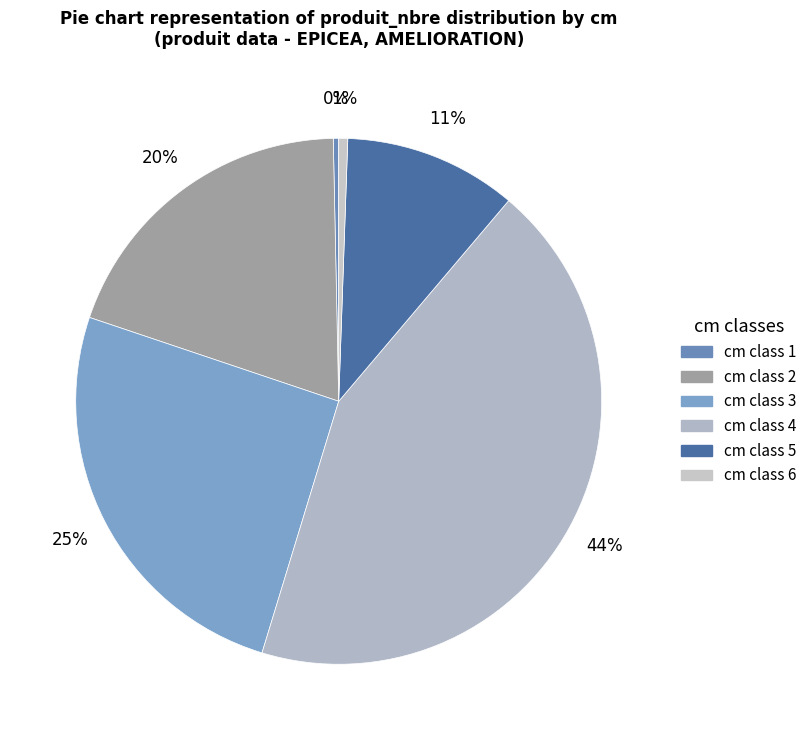

How many slices are in this pie chart?

6